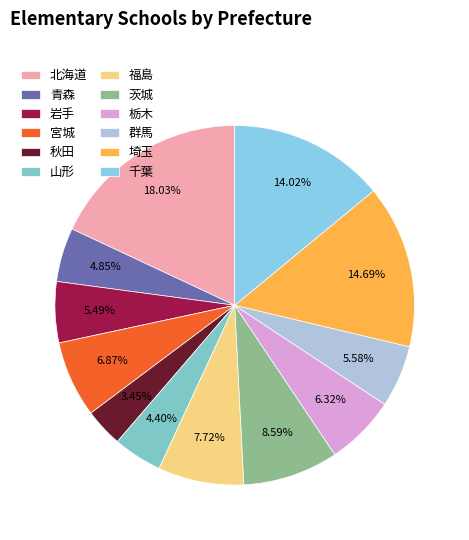

To the nearest percent, what portion does 茨城 represent?

9%